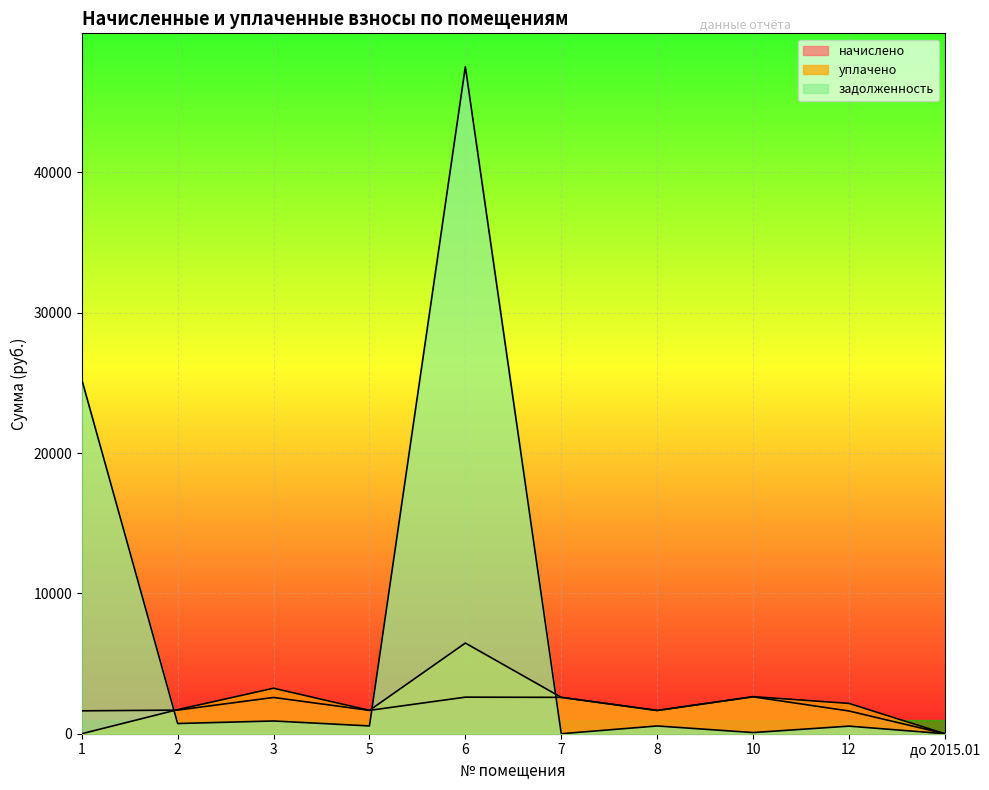

Which series has the largest total across all categories?

задолженность